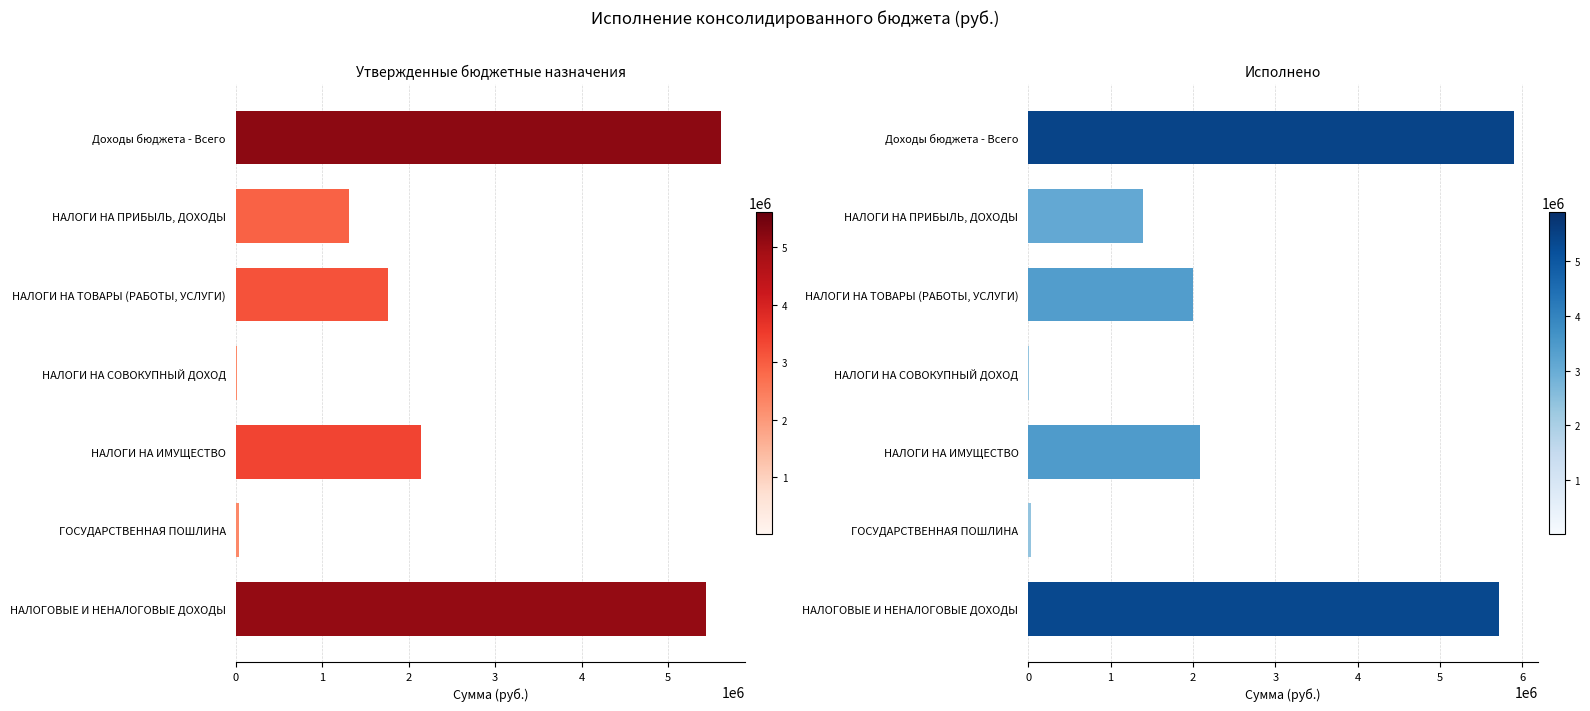

What is the highest value of the Исполнено (консол. бюджет) series?

5894411.0